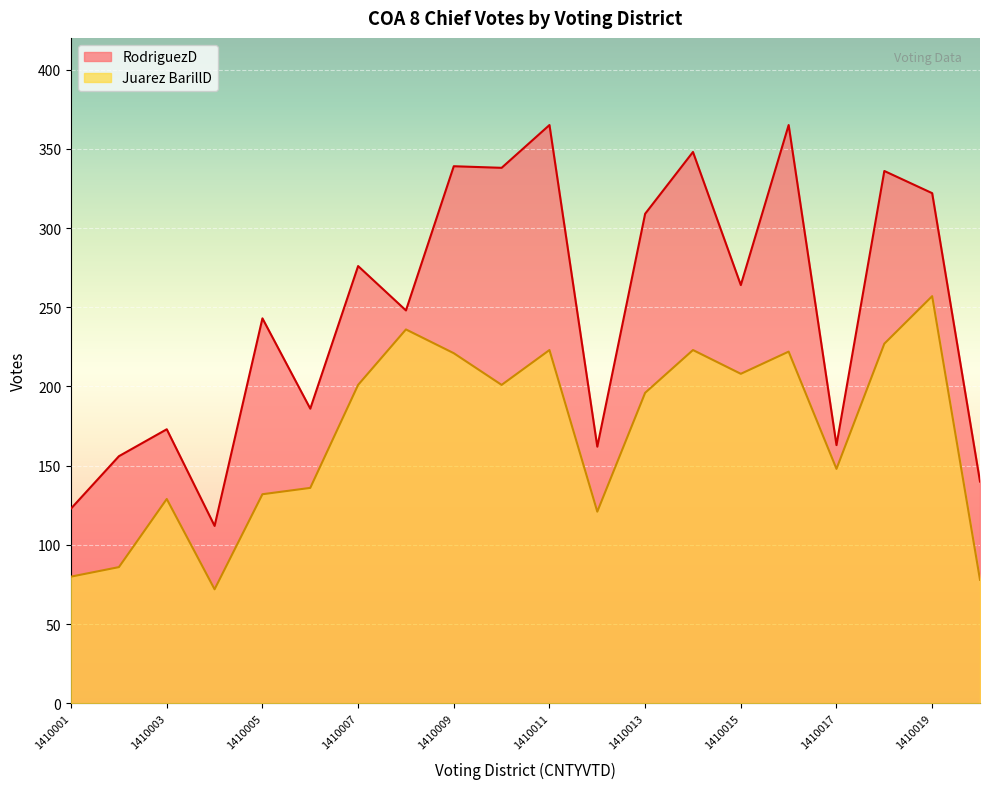

True or false: RodriguezD has more than 2 points higher than both neighbors.

True